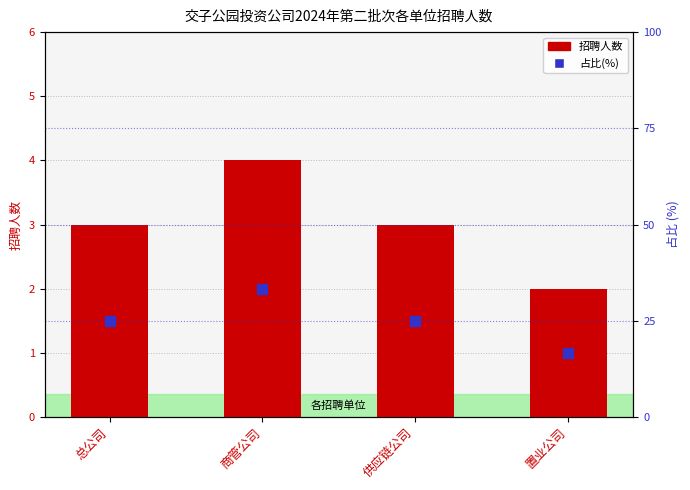

Which series reaches the minimum Y coordinate?

招聘人数